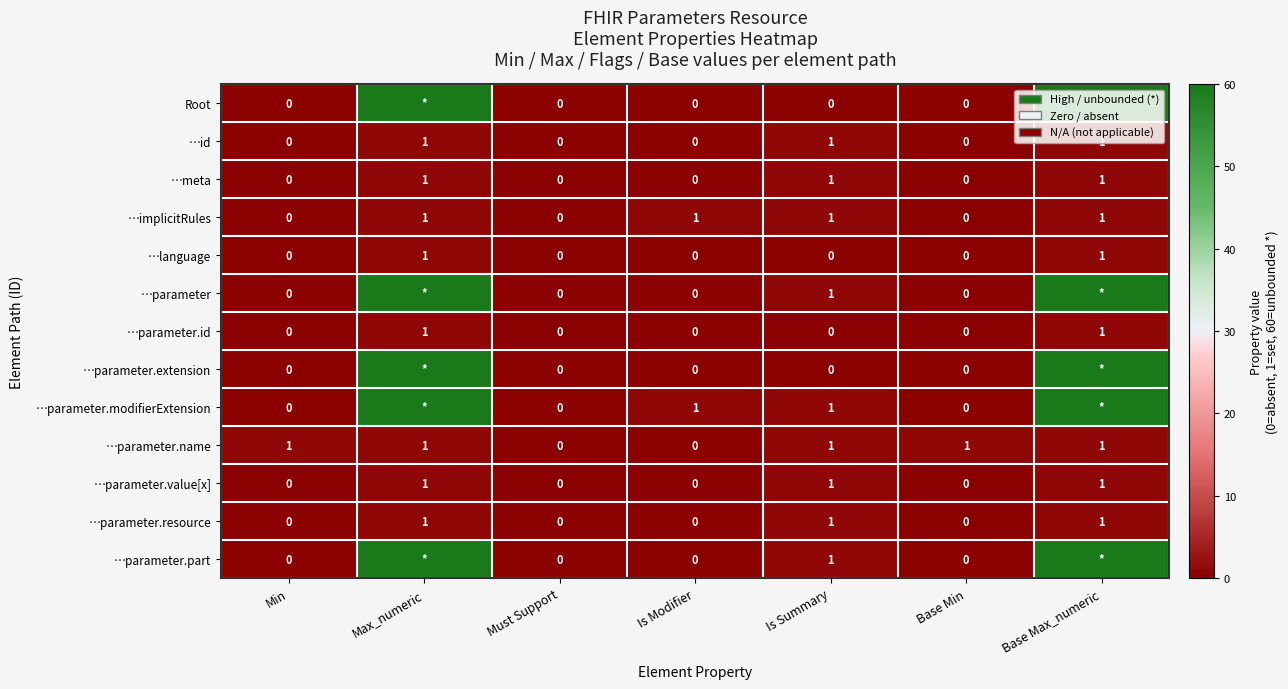

How many data points in …language are above 0?

2